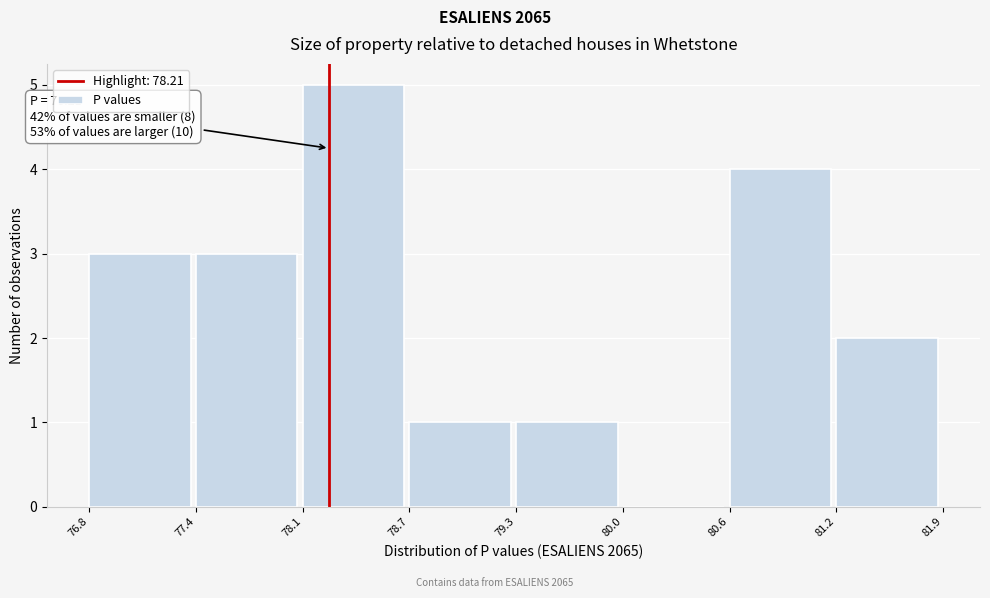

Over which range of the x-axis is the bar tallest?

78.1 to 78.7